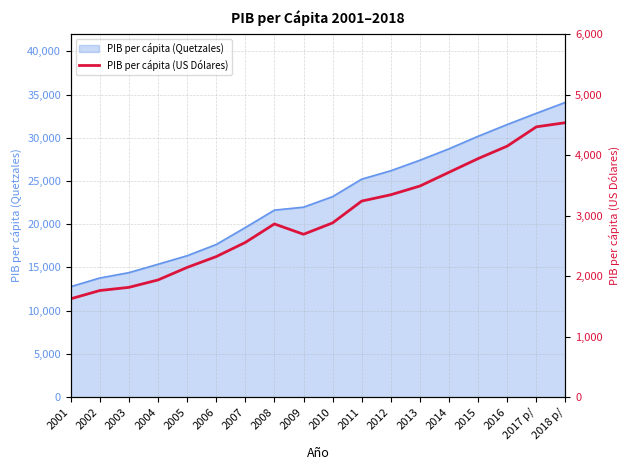

Which label corresponds to the smallest value in the chart?

2001